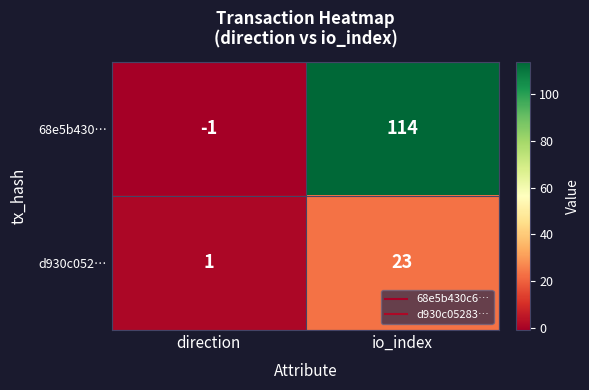

Rank the series at io_index from lowest to highest value.

d930c052…, 68e5b430…